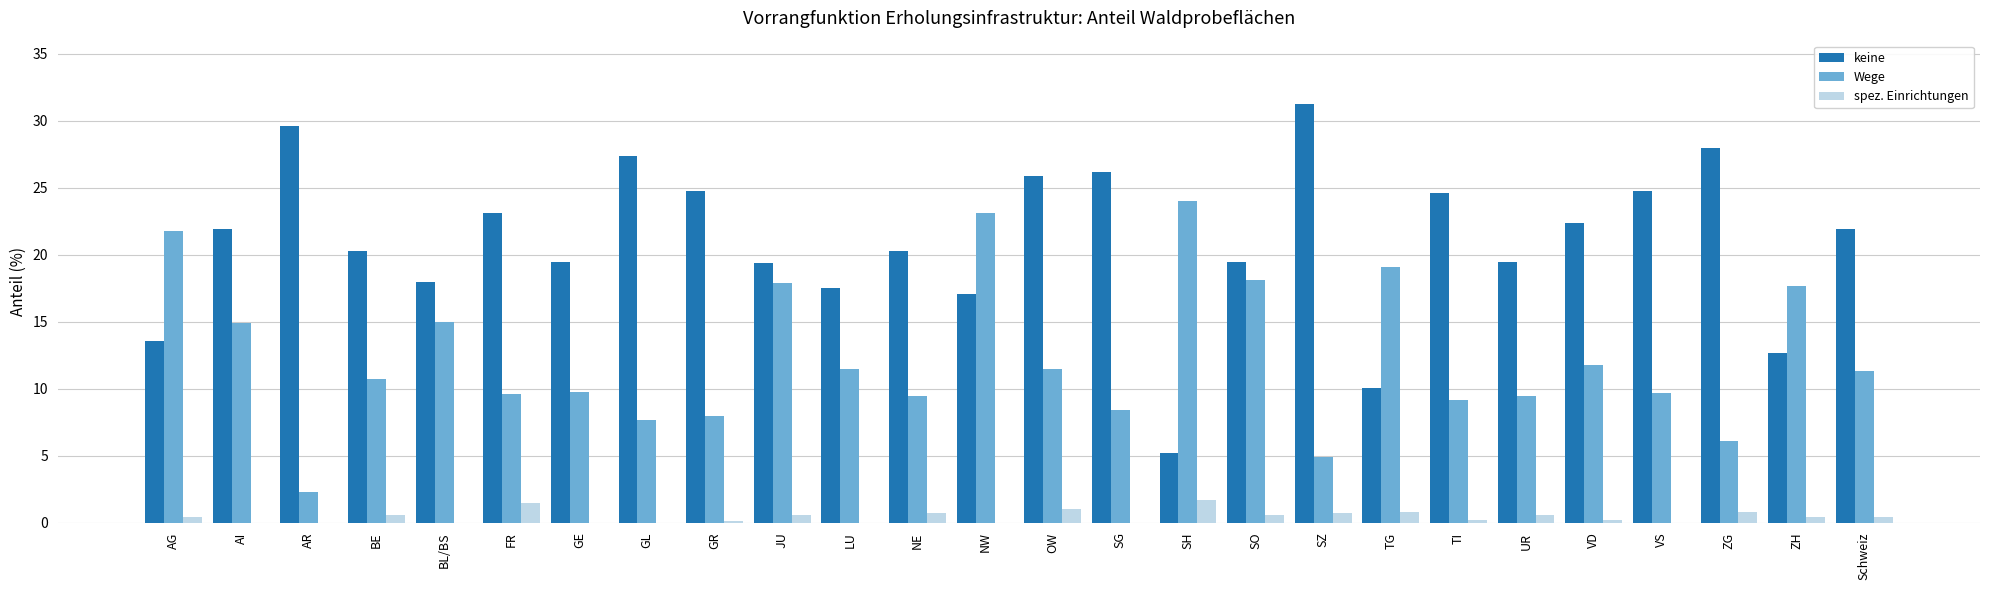

Is the value of Wege at JU greater than the value of spez. Einrichtungen at JU?

Yes